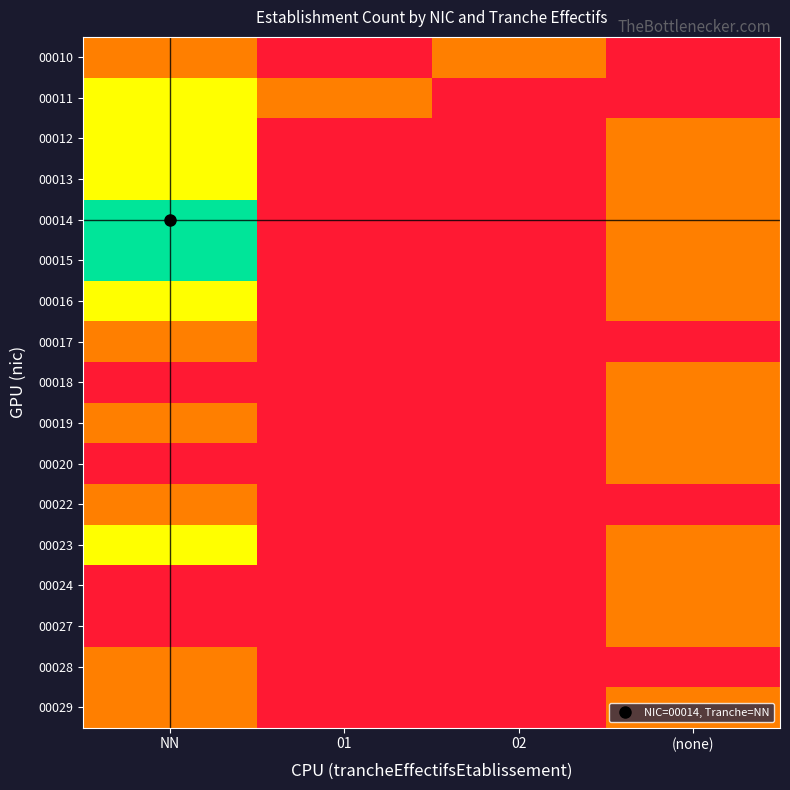

At which category is the sum across all series the highest?

NN